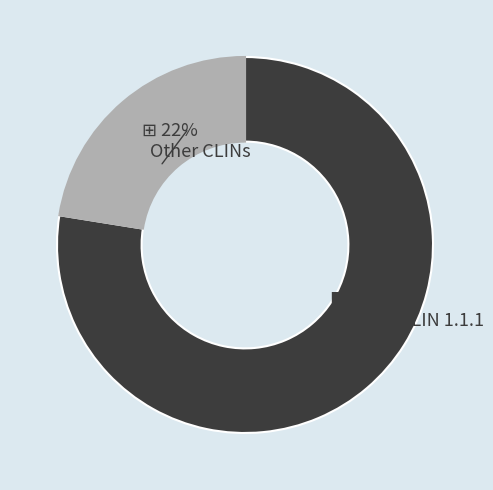

How many slices are in this pie chart?

2